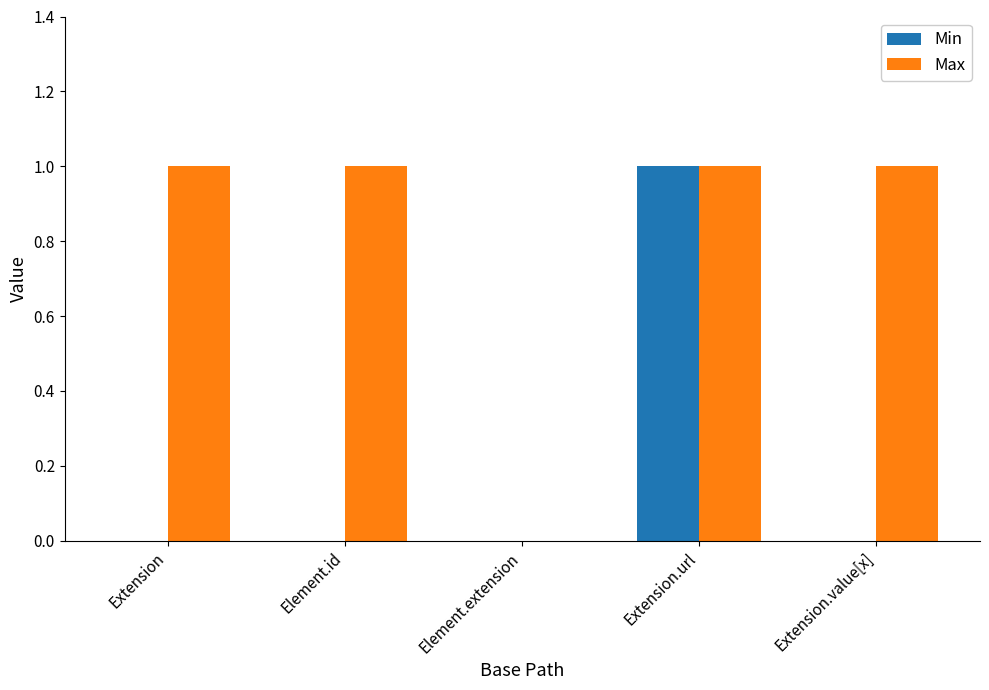

Are the bars horizontal?

No